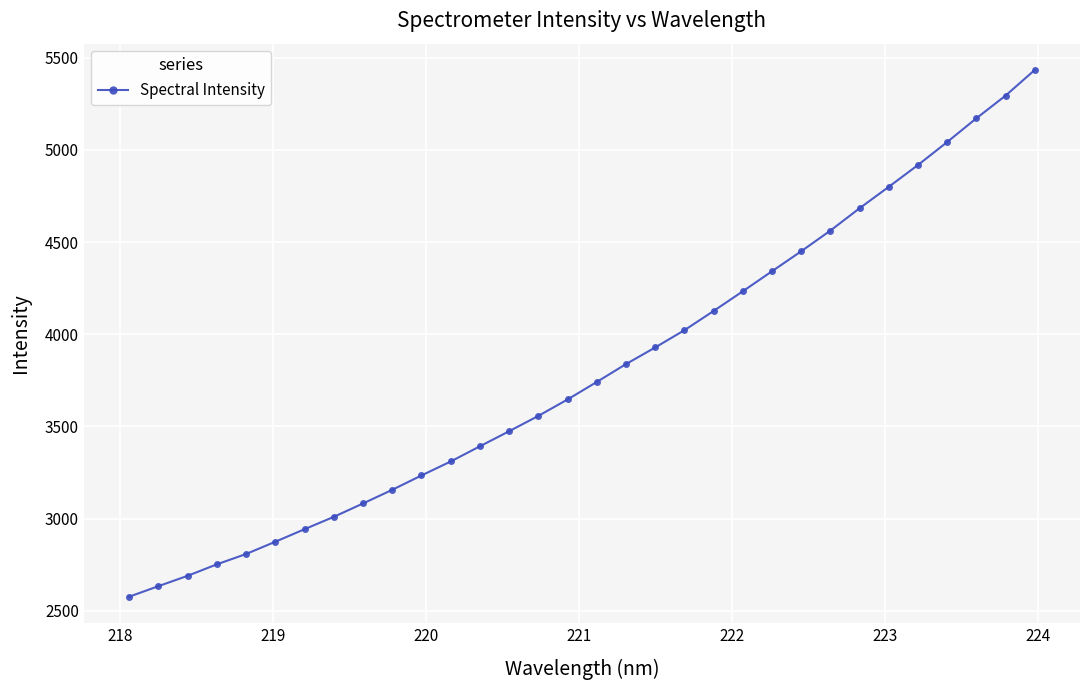

True or false: there are more than 2 points higher than both neighbors.

False